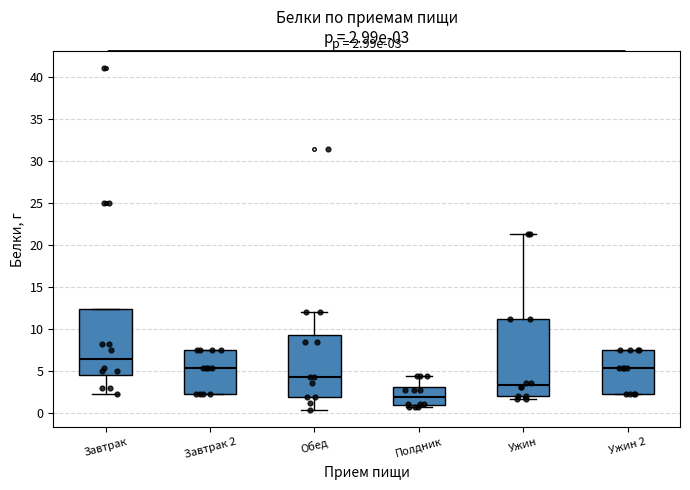

Comparing the boxes themselves (not the whiskers), which one is the tallest?

Ужин